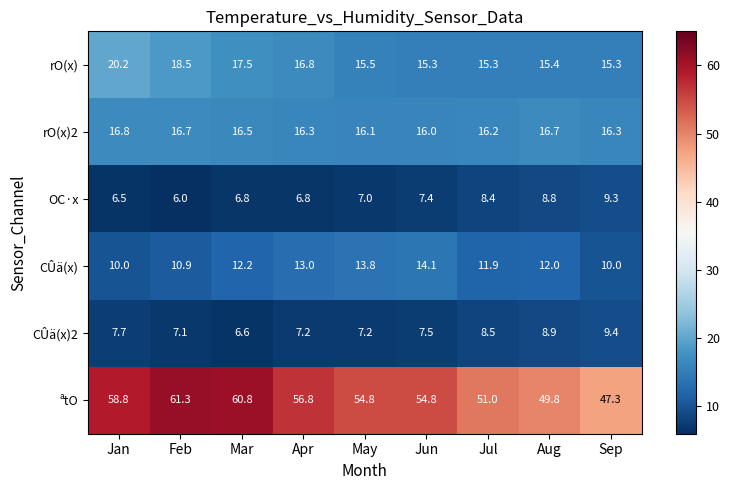

The rO(x)2 series shows 3.9 at Apr. True or false?

False